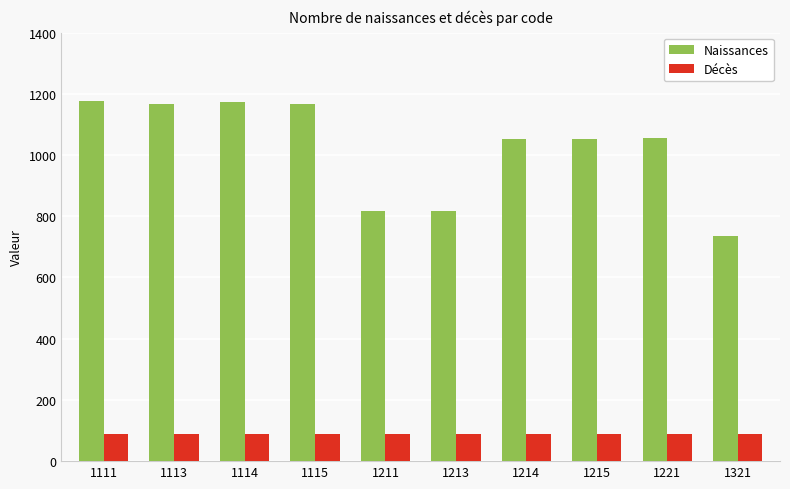

What is the value of the Décès bar at the 4th from the left?

90